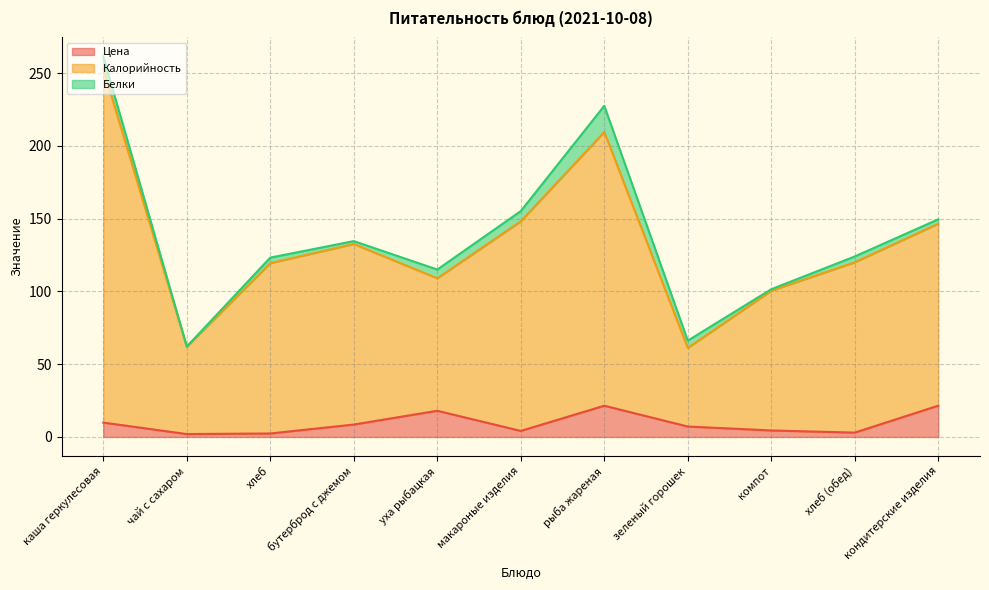

Between хлеб and кондитерские изделия, which series saw the biggest shift?

Калорийность